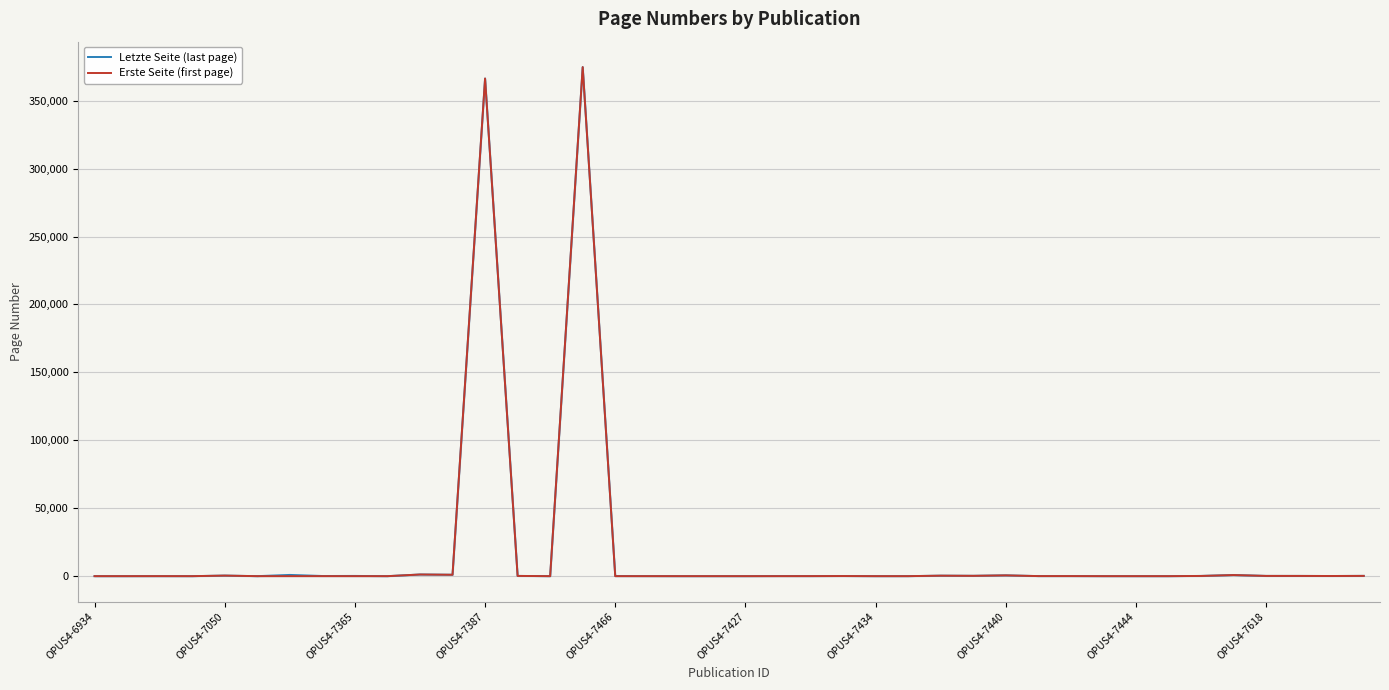

What is the sum of the Erste Seite (first page) values at 11 and 25?

1034